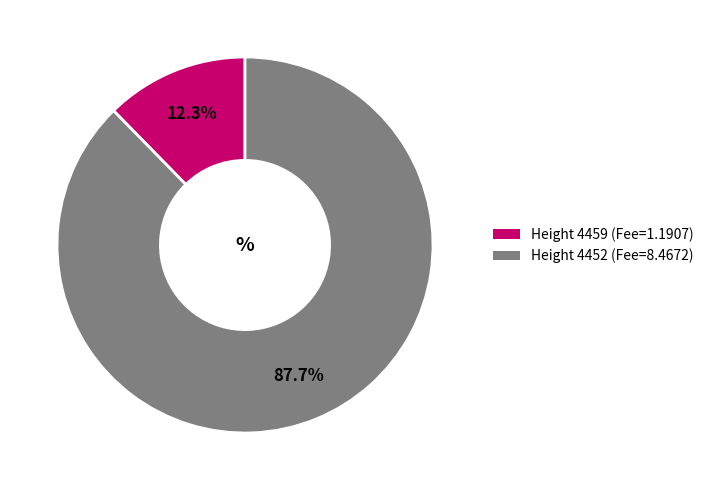

Is there any slice that represents more than half of the pie?

Yes